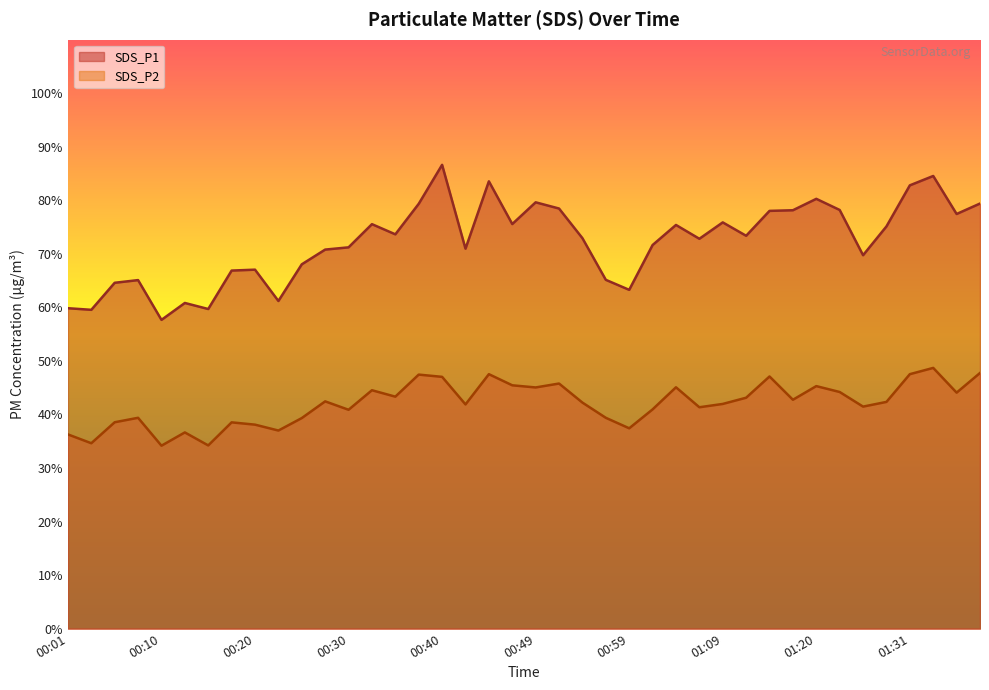

At 00:10, list the series in order from largest to smallest.

SDS_P1, SDS_P2